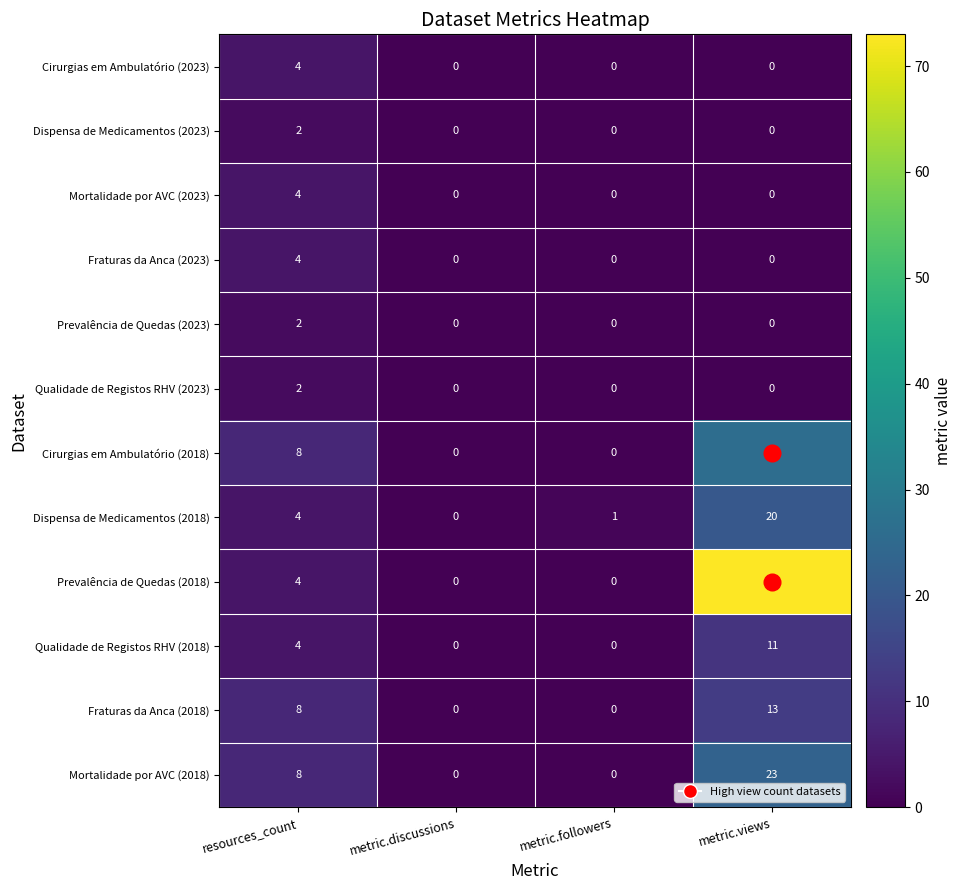

How many Cirurgias em Ambulatório (2023) values are between 0 and 4?

4